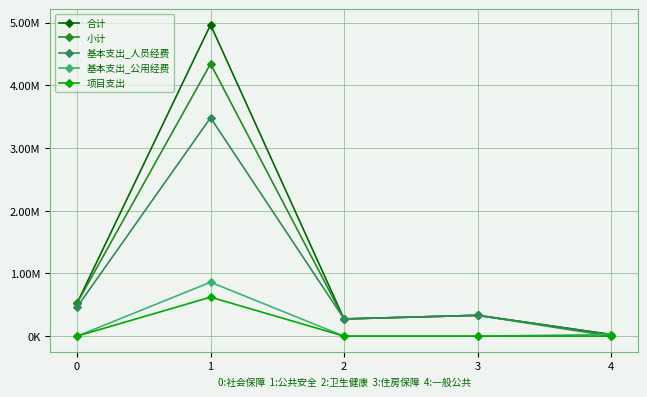

Which series has the widest spread of values?

合计